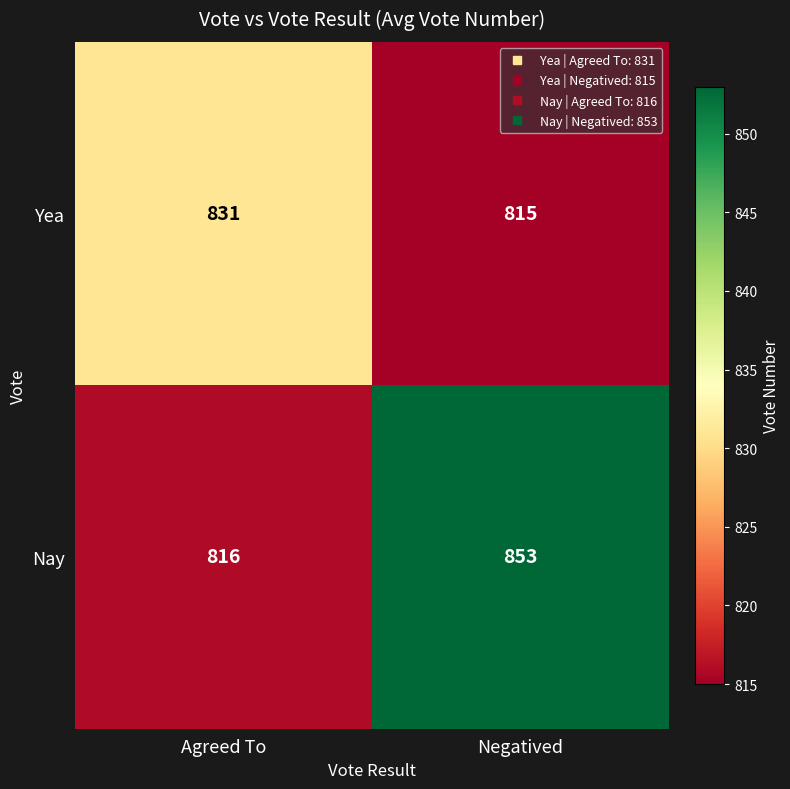

Which label corresponds to the smallest value in the chart?

Negatived